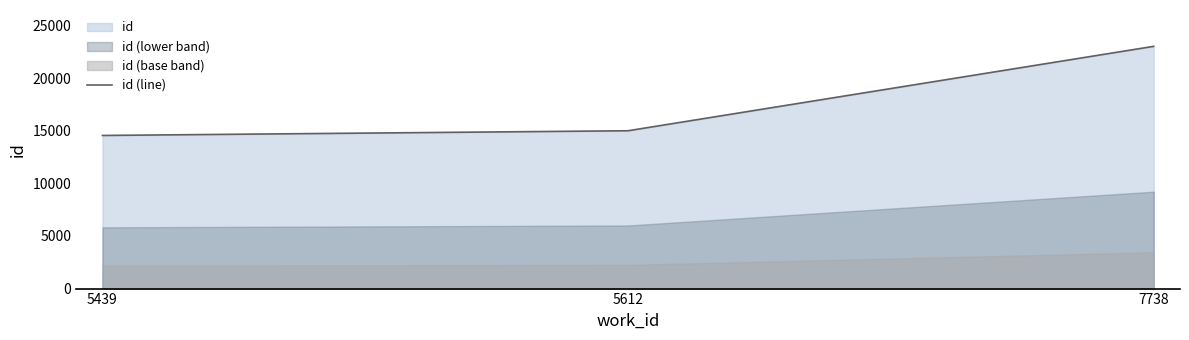

Reading left to right, extract all data points from this chart.

5439=14552	5612=14999	7738=23021